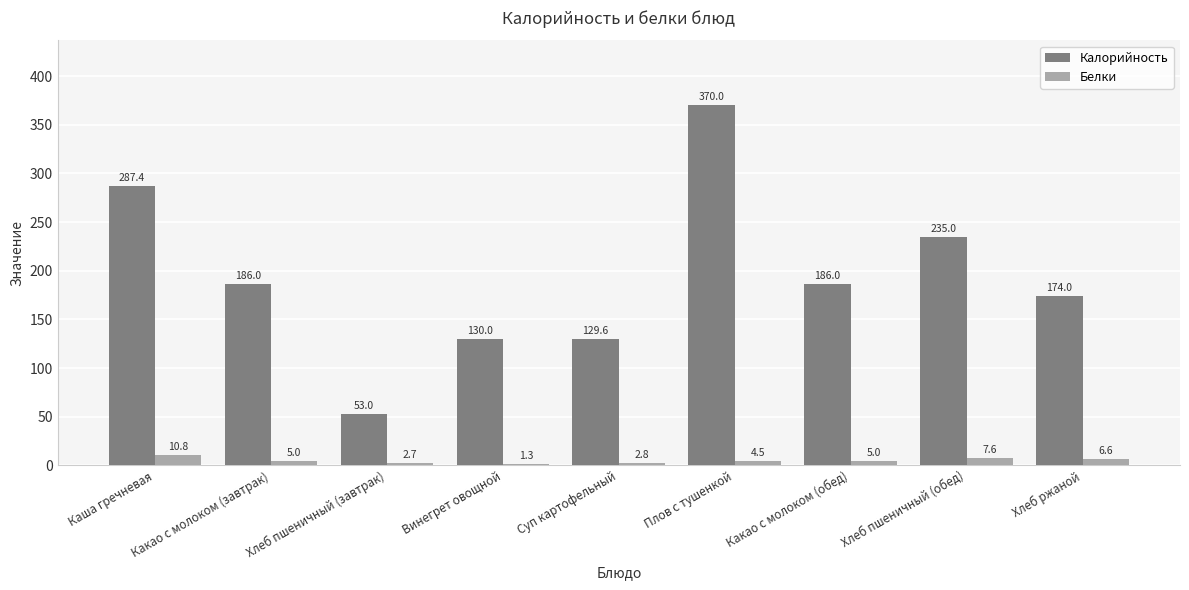

Reading left to right, list all the values displayed in this chart.

Калорийность: Каша гречневая=287.4	Какао с молоком (завтрак)=186.0	Хлеб пшеничный (завтрак)=53.0	Винегрет овощной=130.0	Суп картофельный=129.6	Плов с тушенкой=370.0	Какао с молоком (обед)=186.0	Хлеб пшеничный (обед)=235.0	Хлеб ржаной=174.0
Белки: Каша гречневая=10.8	Какао с молоком (завтрак)=5.0	Хлеб пшеничный (завтрак)=2.7	Винегрет овощной=1.3	Суп картофельный=2.8	Плов с тушенкой=4.5	Какао с молоком (обед)=5.0	Хлеб пшеничный (обед)=7.6	Хлеб ржаной=6.6